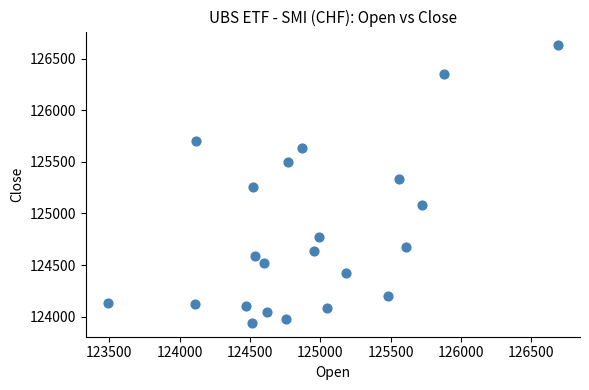

What is the range of Y values (max minus min)?

2688